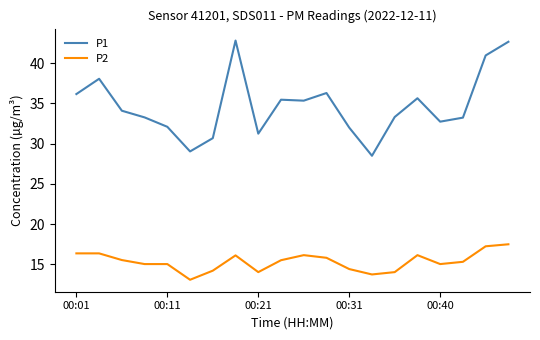

Rank the series by their average value, from lowest to highest.

P2, P1